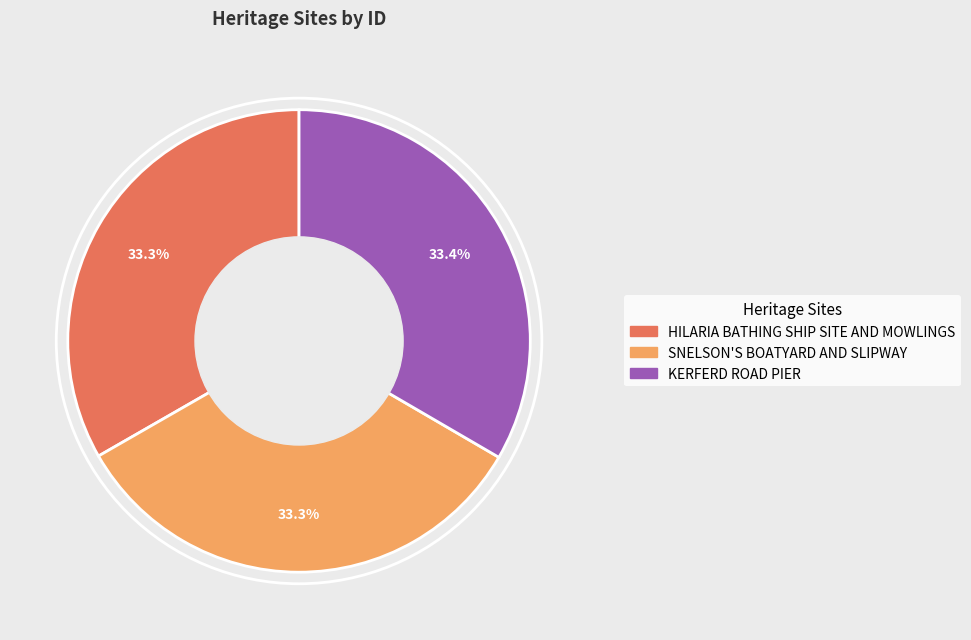

What is the total percentage of SNELSON'S BOATYARD AND SLIPWAY and KERFERD ROAD PIER?

66.7%